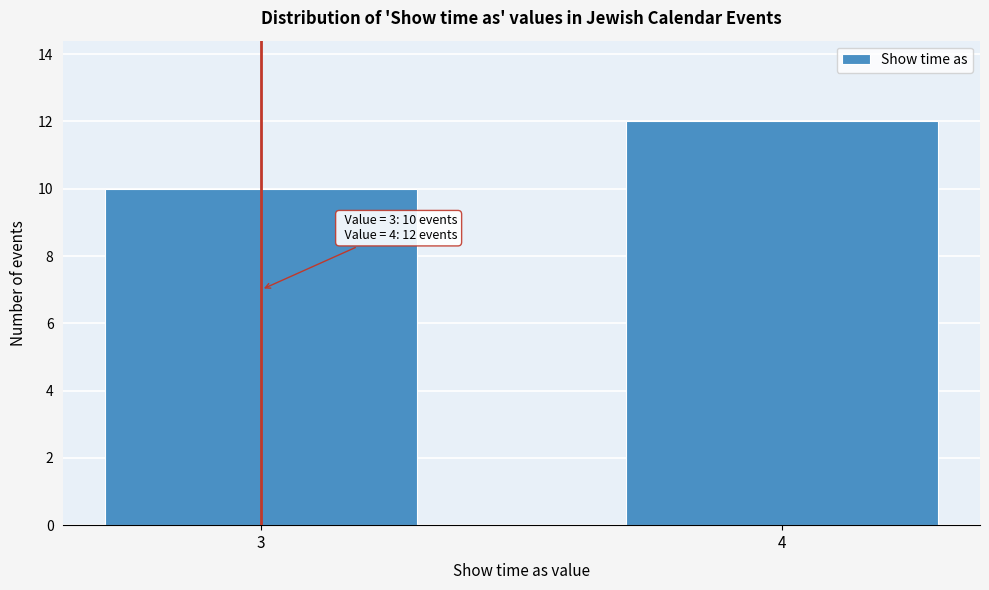

Reading left to right, what are all the values shown in this chart?

3=10	4=12